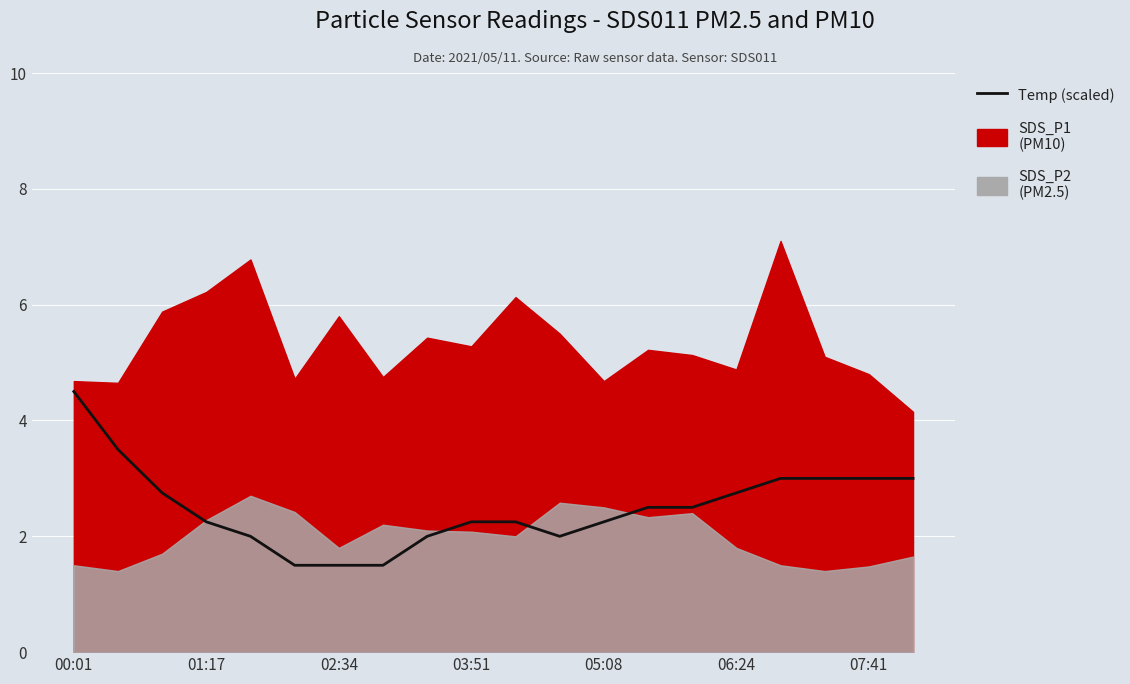

The chart shows a value of 2.6 at 00:01. True or false?

False